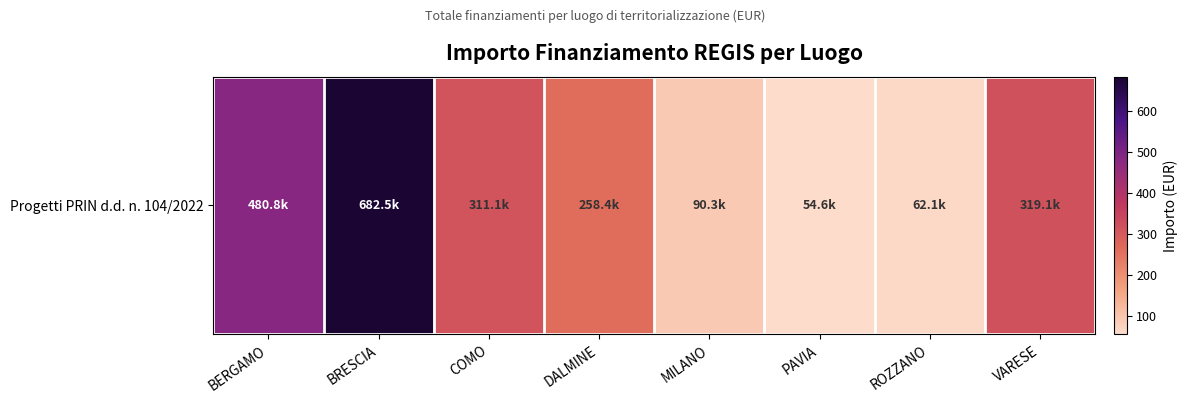

The value at ROZZANO is 86.9. True or false?

False